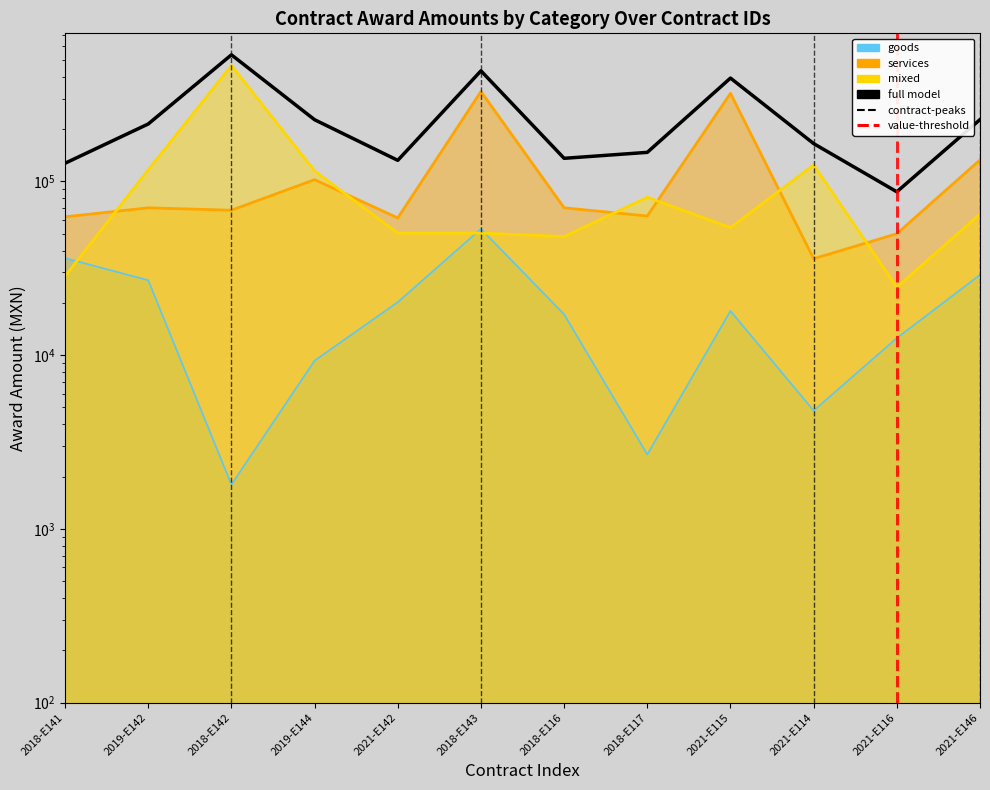

Which series has the widest spread of values?

mixed